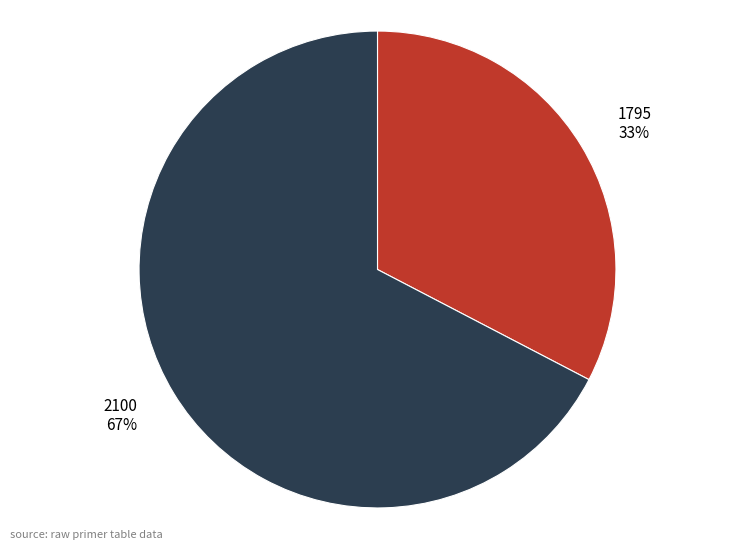

Approximately how many times larger is the value at 1795 compared to 2100?

0.5